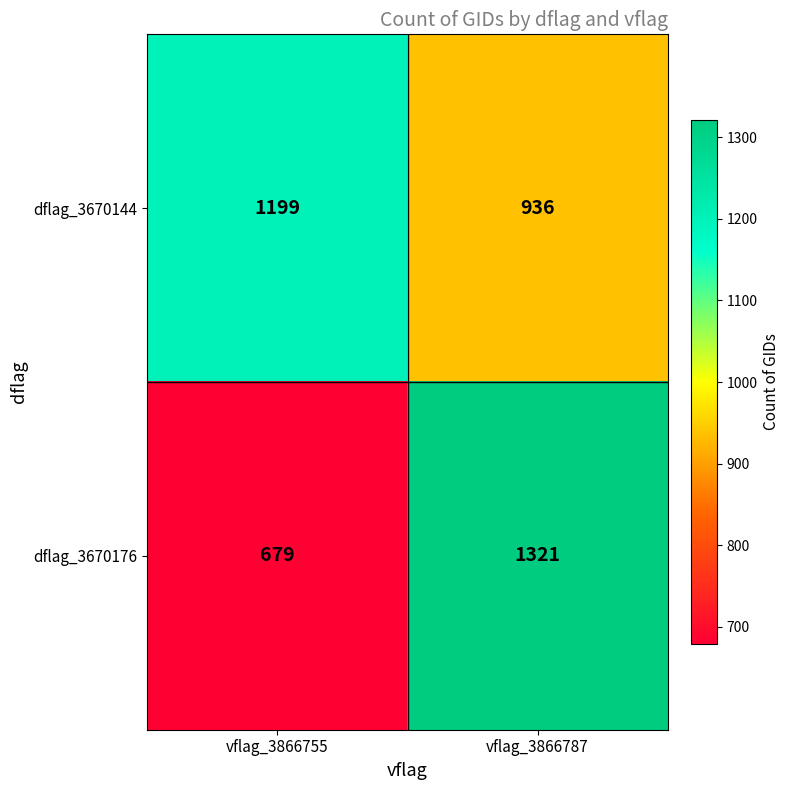

At which label is dflag_3670176 closest to 1000?

vflag_3866755